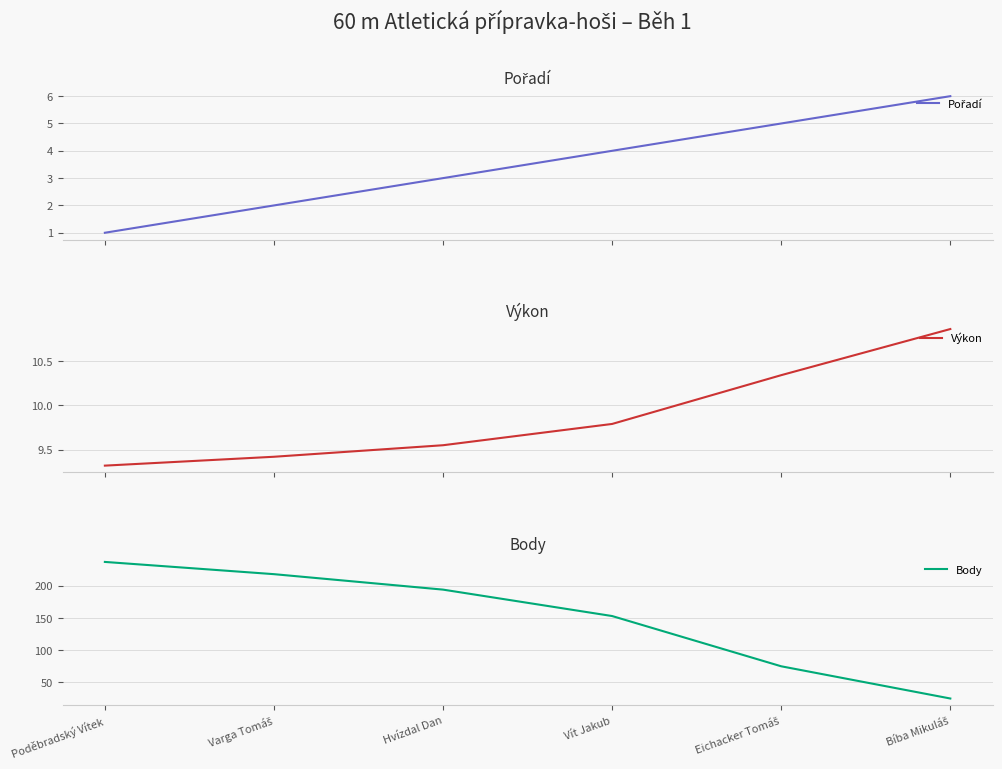

Reading right to left, list all the values displayed in this chart.

Pořadí: 6.0	5.0	4.0	3.0	2.0	1.0
Výkon: 10.9	10.3	9.8	9.6	9.4	9.3
Body: 25.0	75.0	153.0	194.0	218.0	237.0